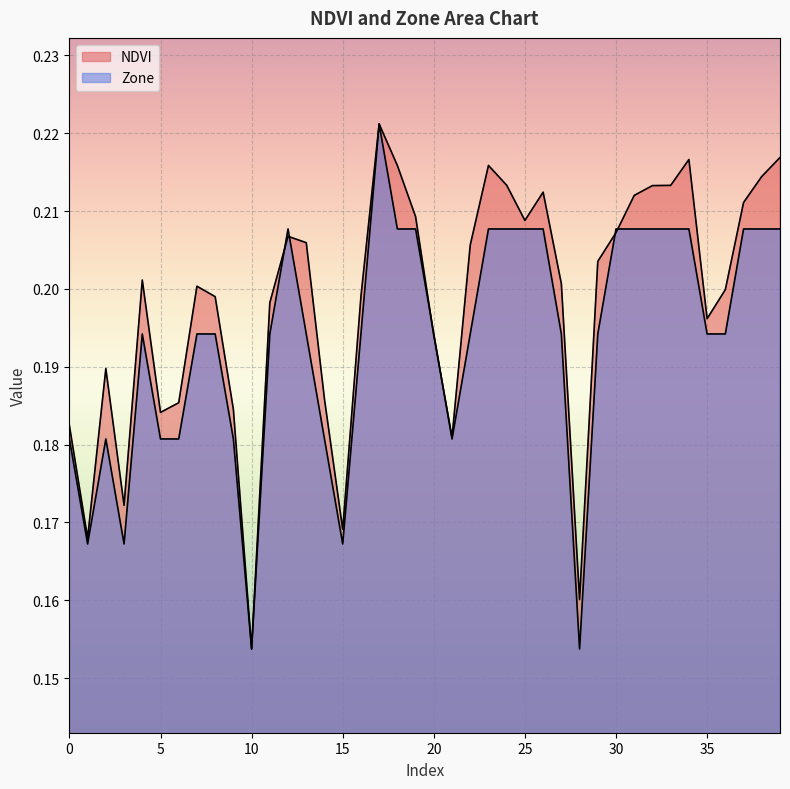

Count the number of data series in this chart.

2